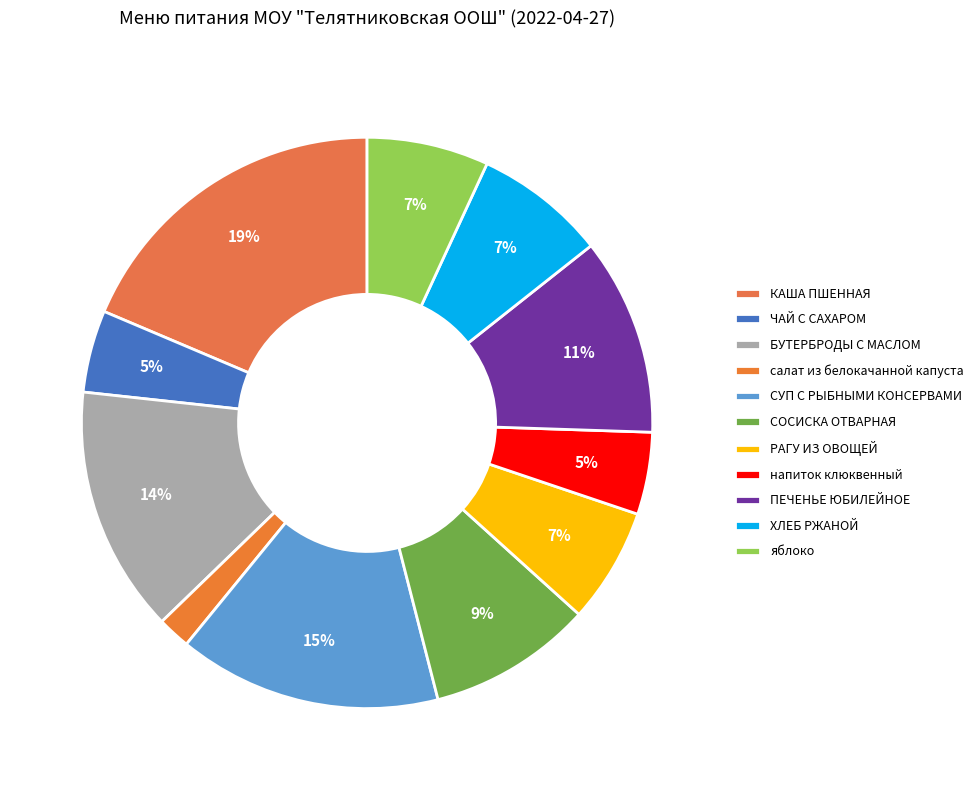

Does СУП С РЫБНЫМИ КОНСЕРВАМИ account for over 50% of the chart?

No